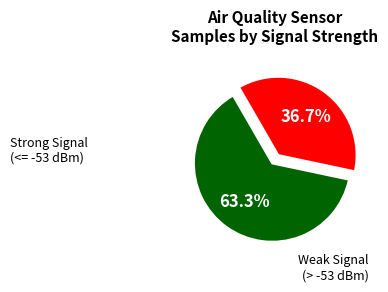

Is there any slice that represents more than half of the pie?

Yes